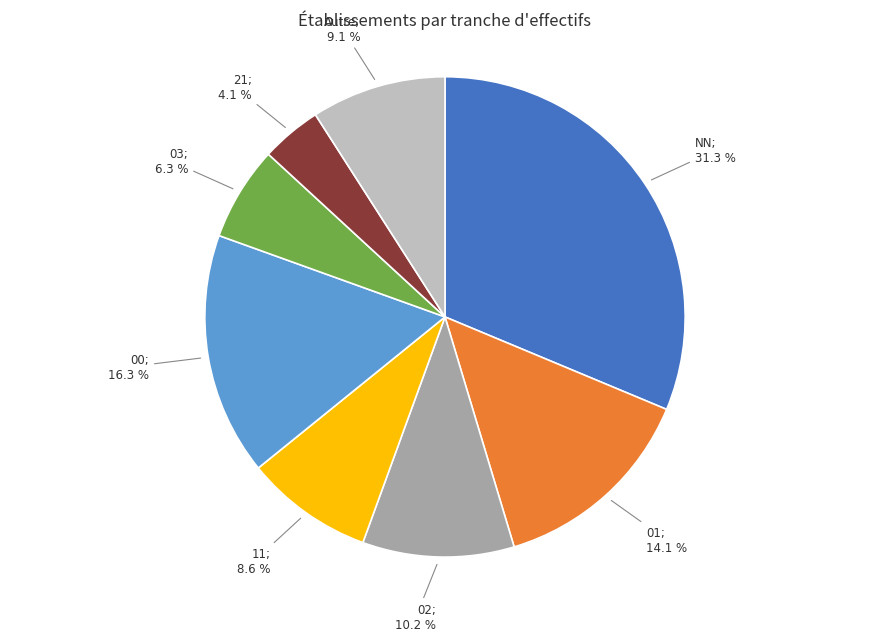

Is there any slice that represents more than half of the pie?

No